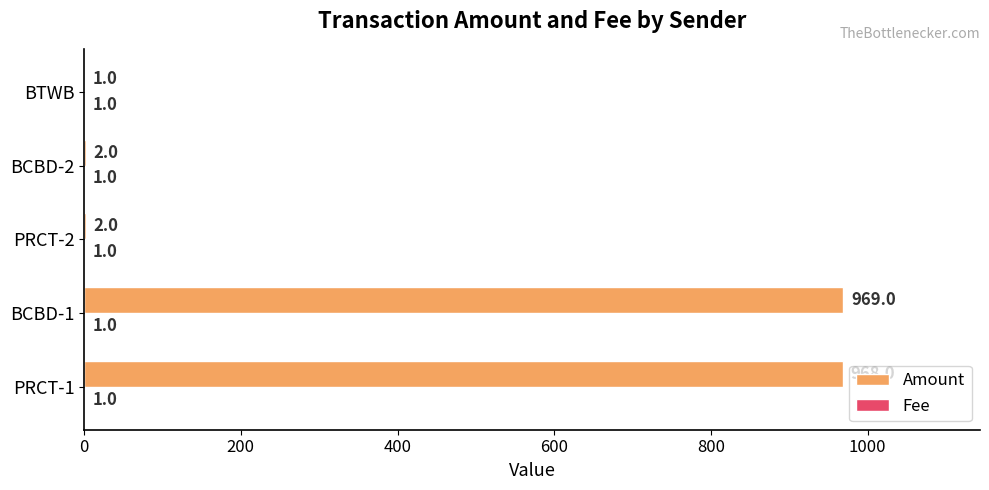

At which category is the sum across all series the highest?

BCBD-1